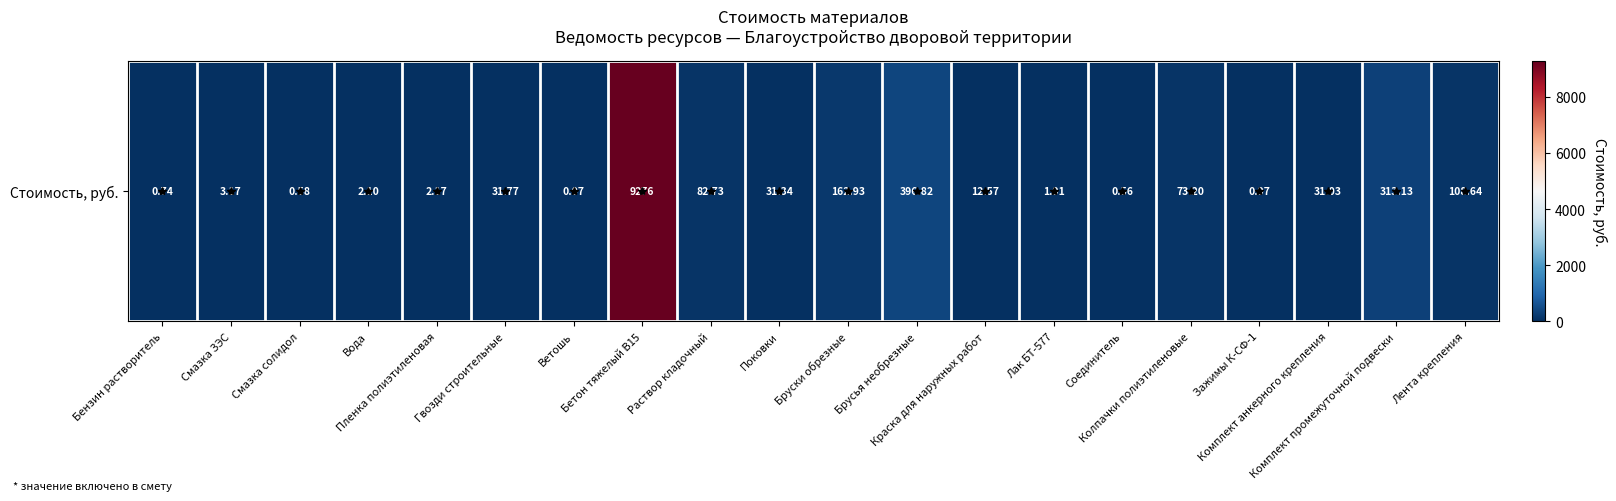

What is the minimum value shown in the chart?

0.1